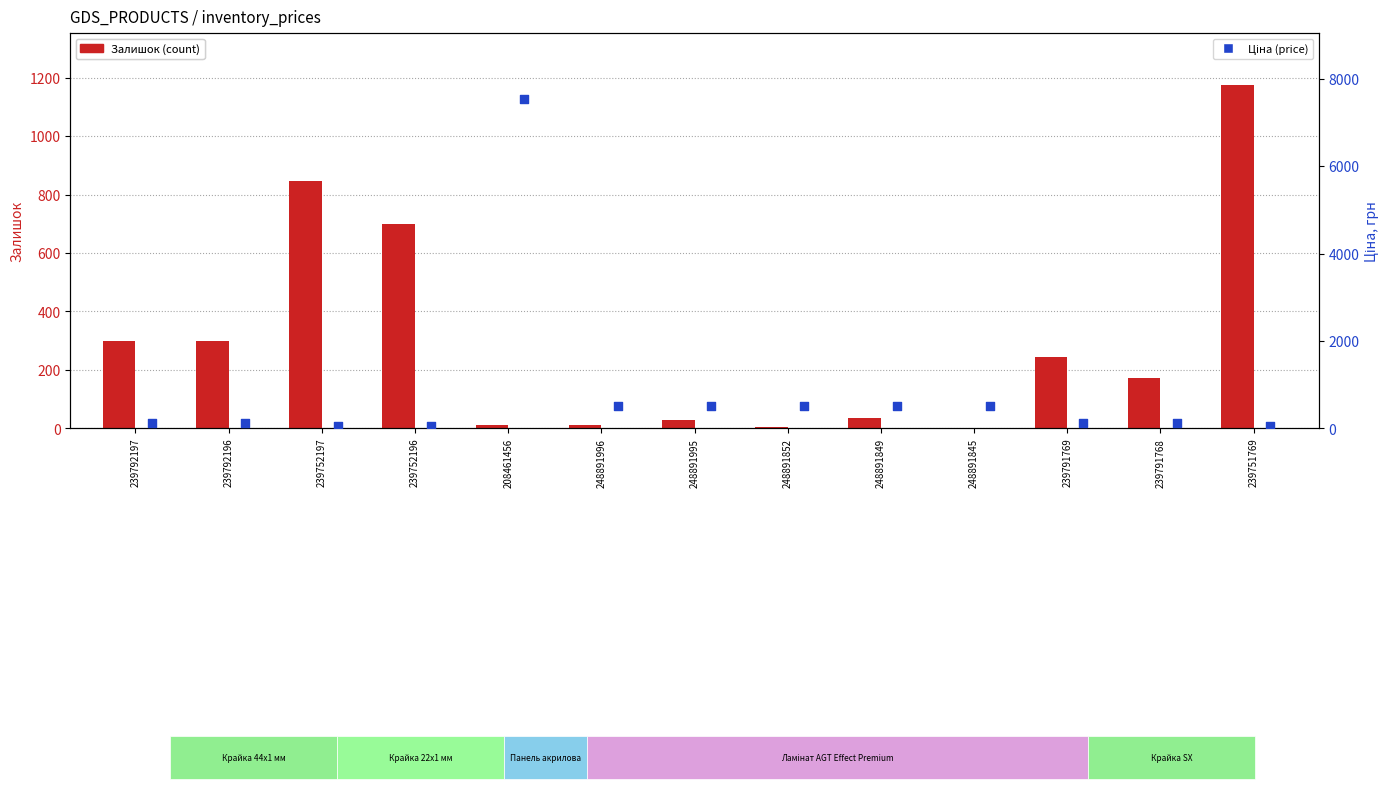

Which series has the largest Y range (max minus min)?

Ціна (price)